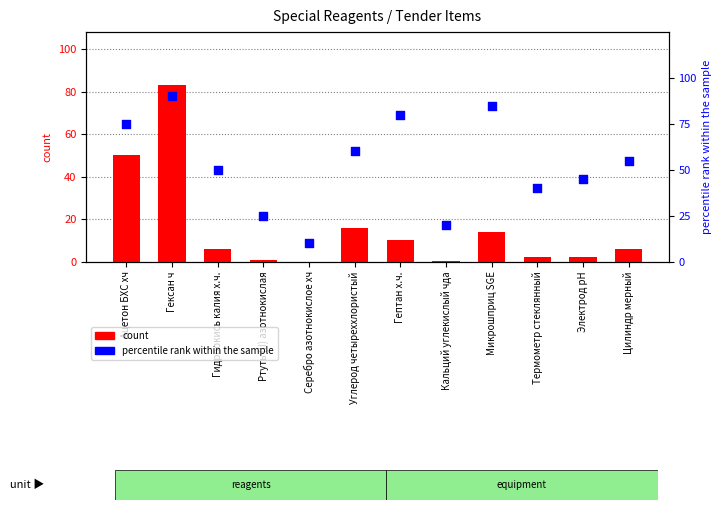

Which series has the largest total across all categories?

percentile rank within the sample